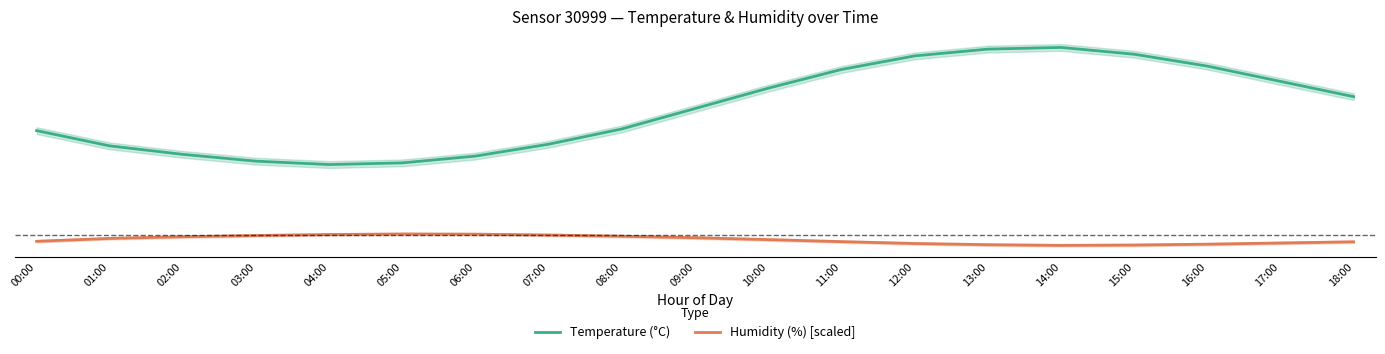

What position from the left is 11:00?

12